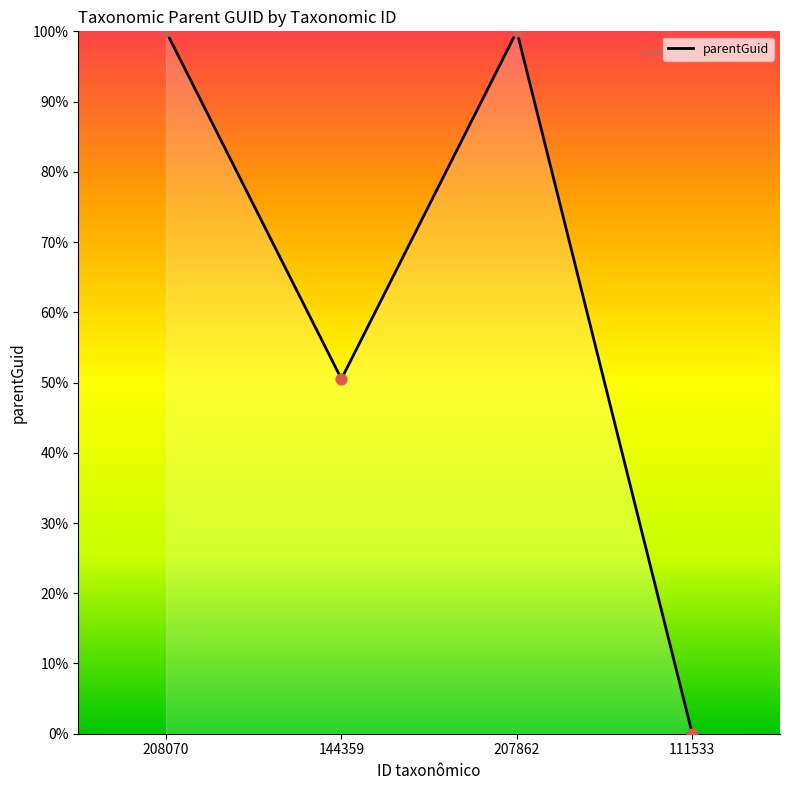

Approximately how many times larger is the value at 207862 compared to 208070?

1.0